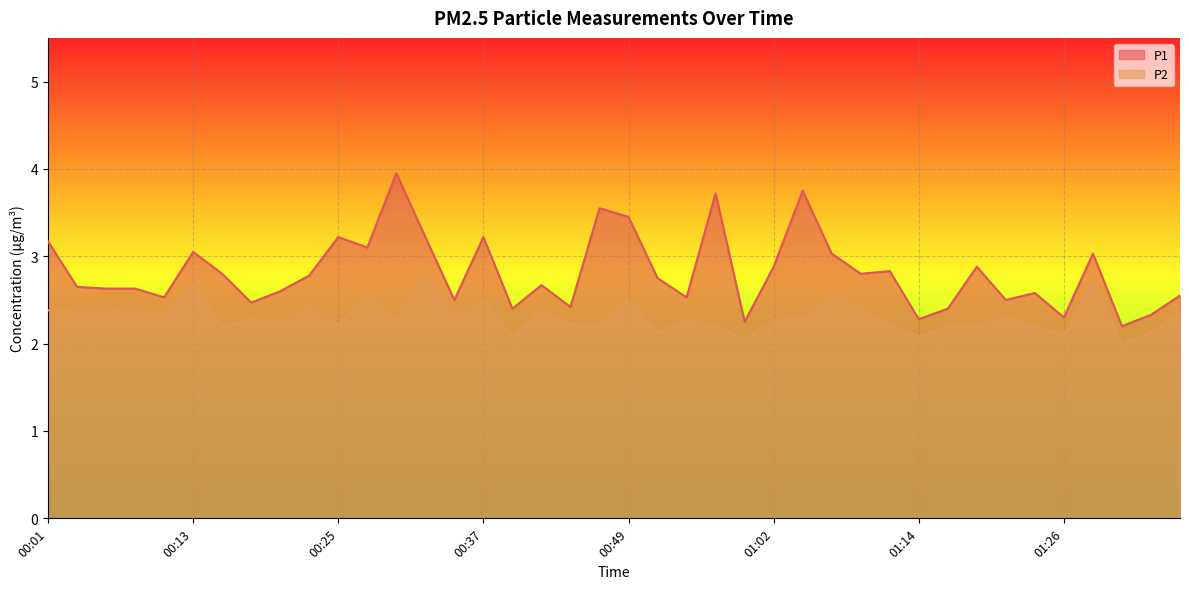

At which category does P1 reach its first local peak?

00:13